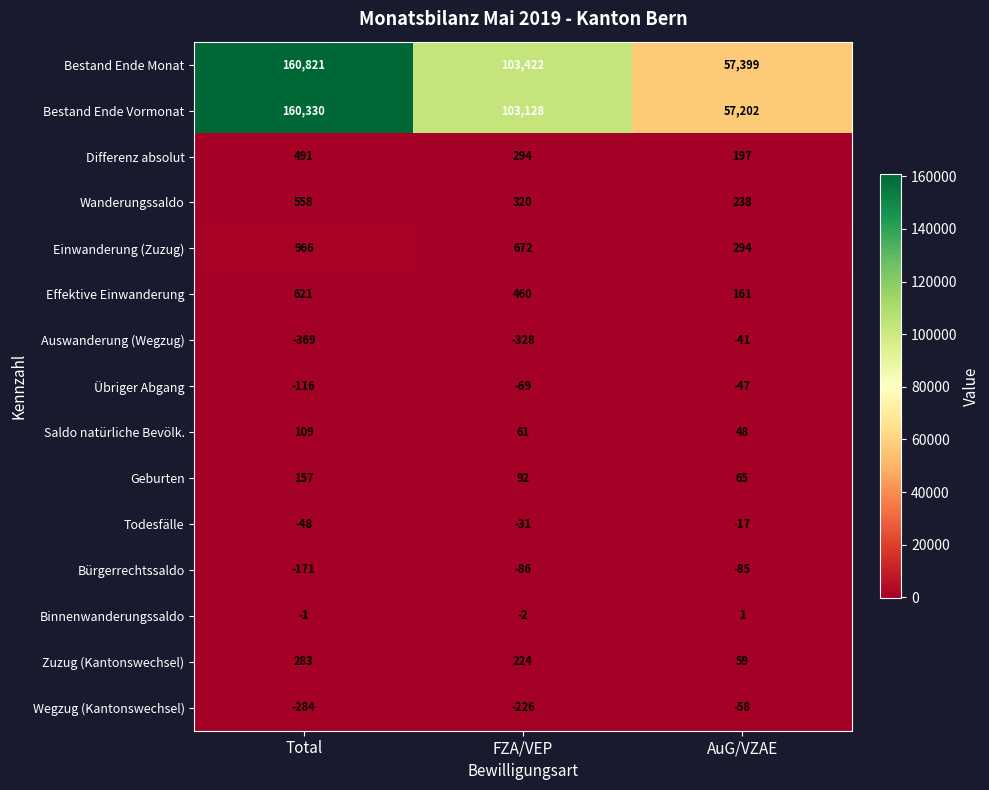

List the series in order of their peak value, highest first.

Bestand Ende Monat, Bestand Ende Vormonat, Einwanderung (Zuzug), Effektive Einwanderung, Wanderungssaldo, Differenz absolut, Zuzug (Kantonswechsel), Geburten, Saldo natürliche Bevölk., Binnenwanderungssaldo, Todesfälle, Auswanderung (Wegzug), Übriger Abgang, Wegzug (Kantonswechsel), Bürgerrechtssaldo